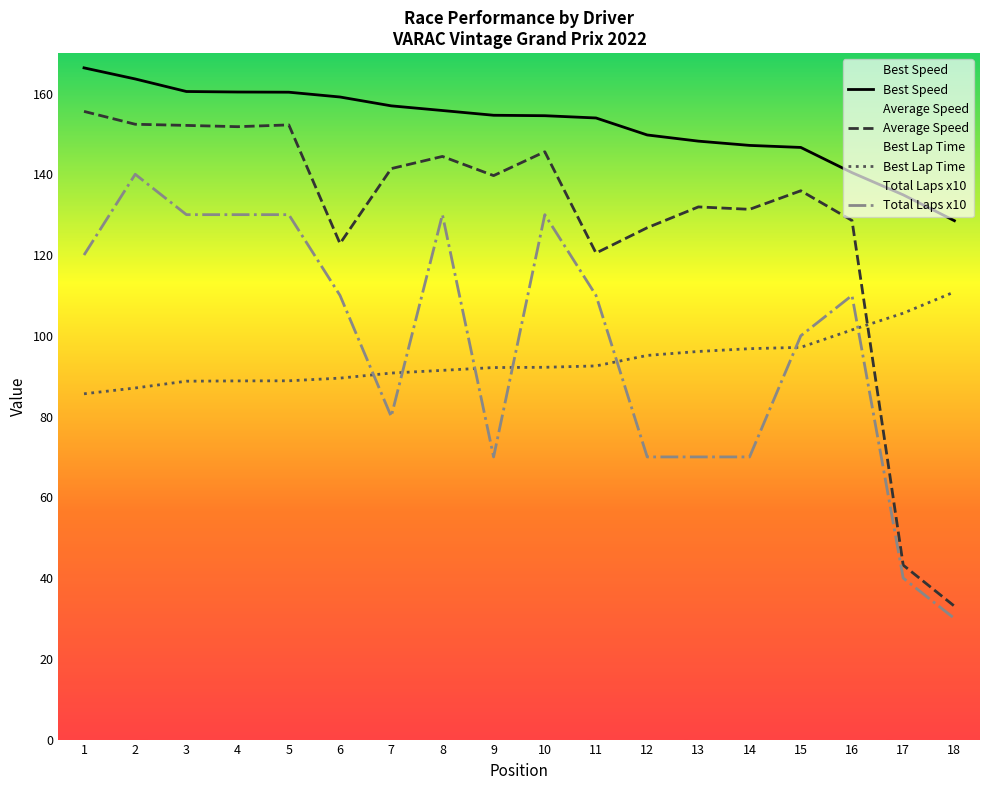

Which series has the widest spread of values?

Average Speed